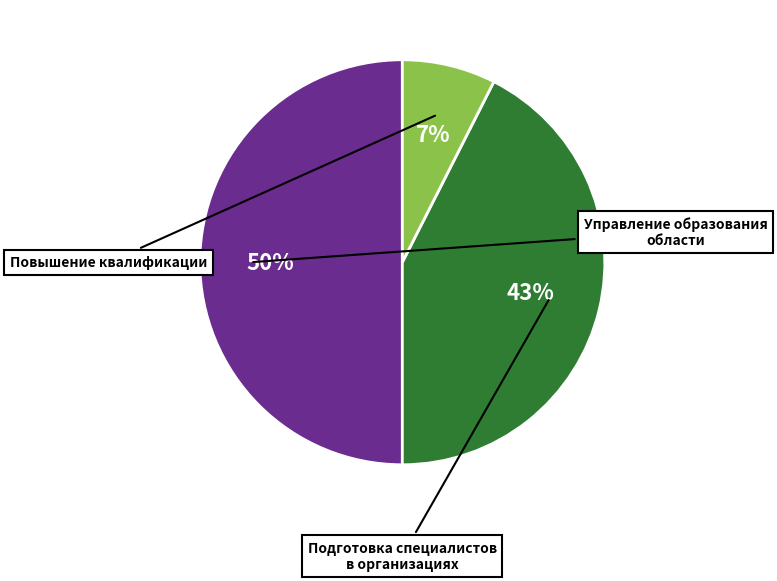

To the nearest percent, what is the difference between the largest and smallest slice percentages?

42%